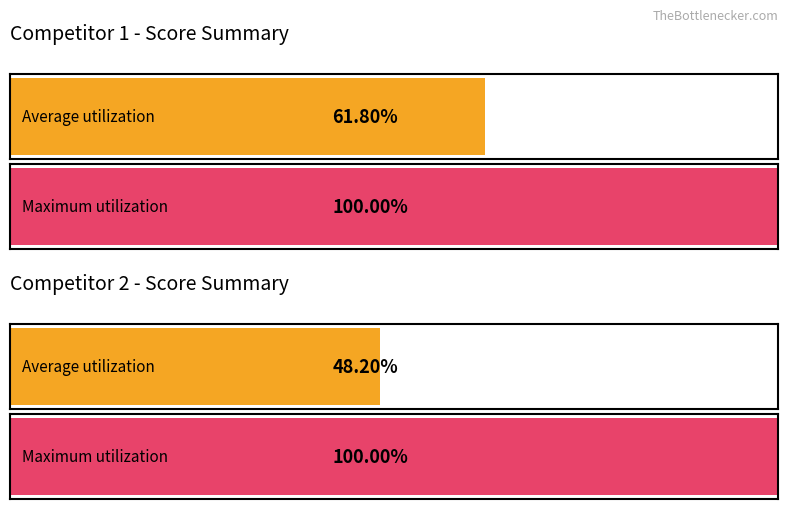

How many bars are there in each group?

2